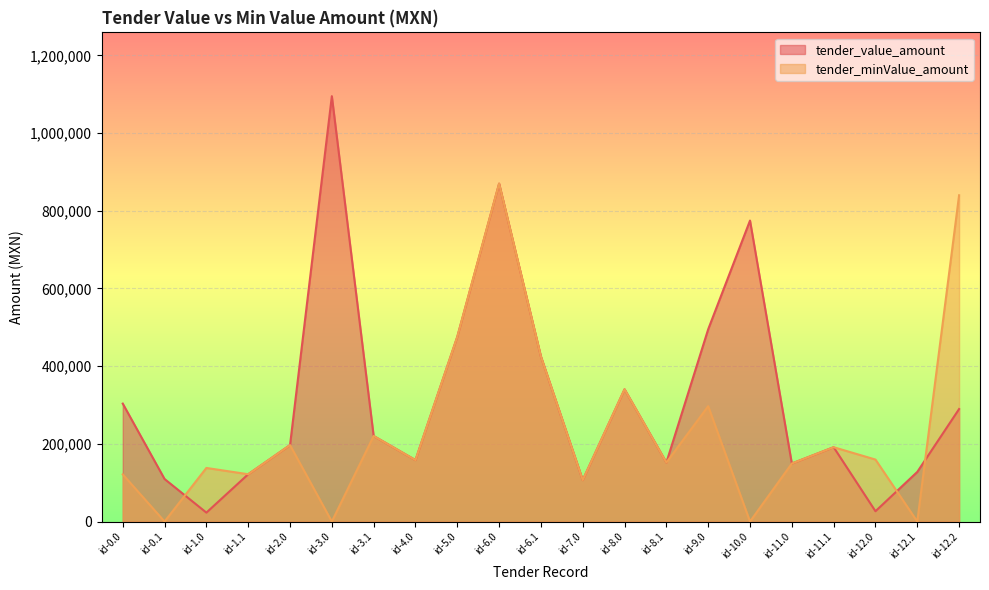

The value of tender_minValue_amount at id-6.1 is 425000.0. True or false?

True